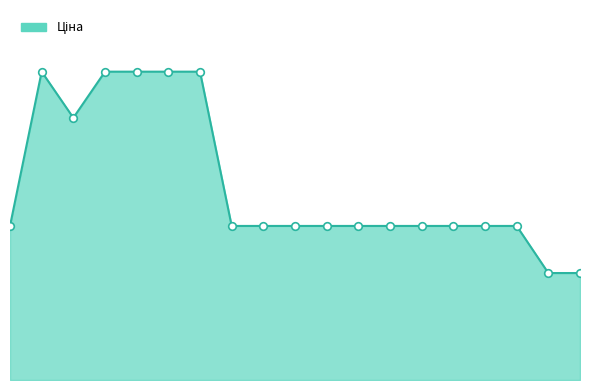

Does the chart have visible grid lines?

No